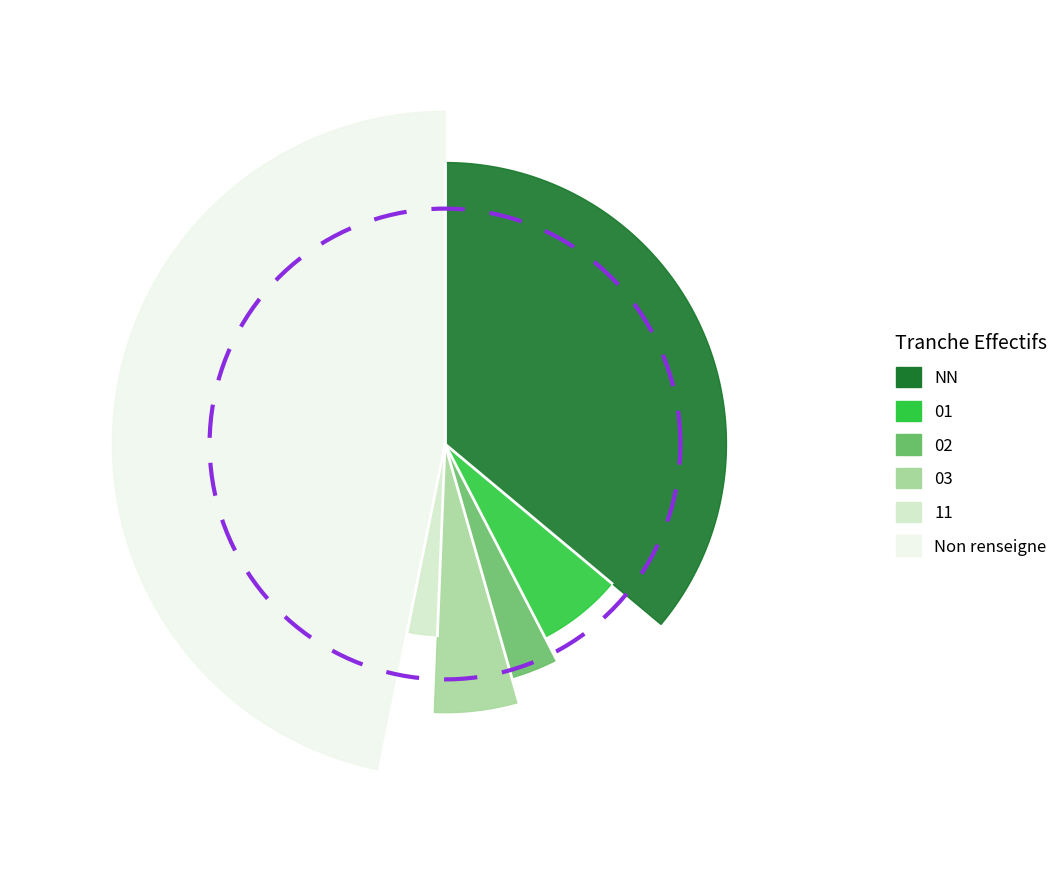

Which category has the smallest portion of the pie?

11